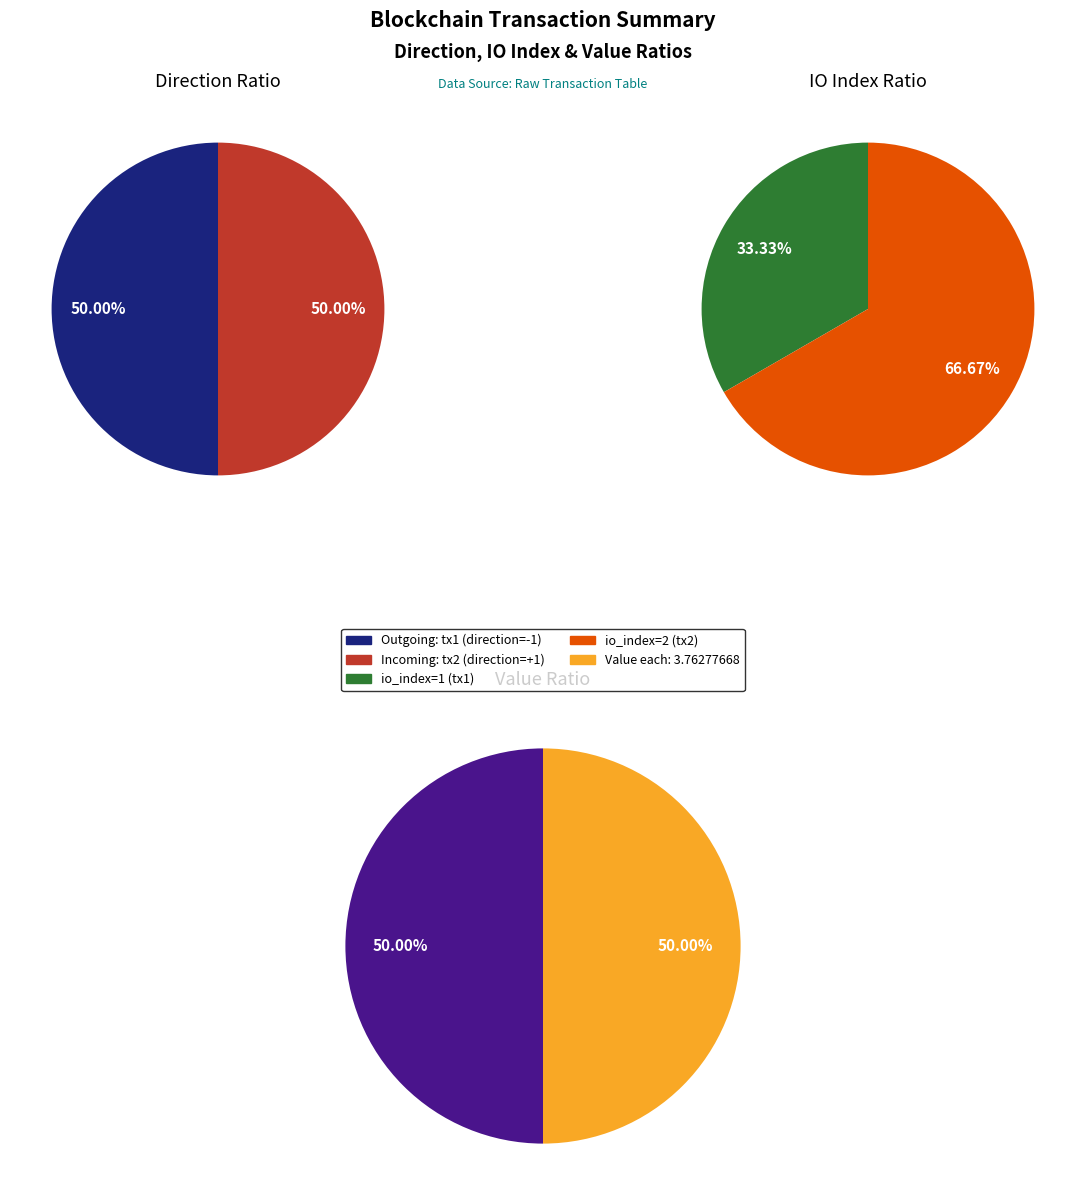

How many slices are in this pie chart?

2